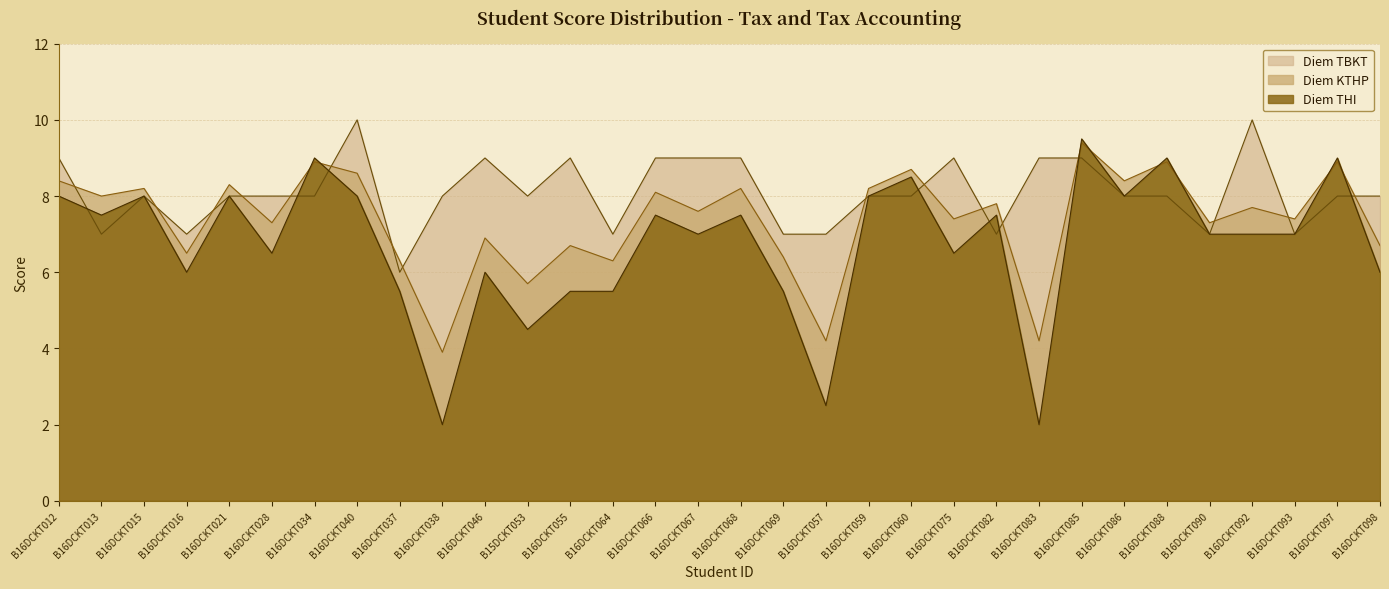

What is the difference between the maximum and minimum values in the Diem KTHP series?

5.5